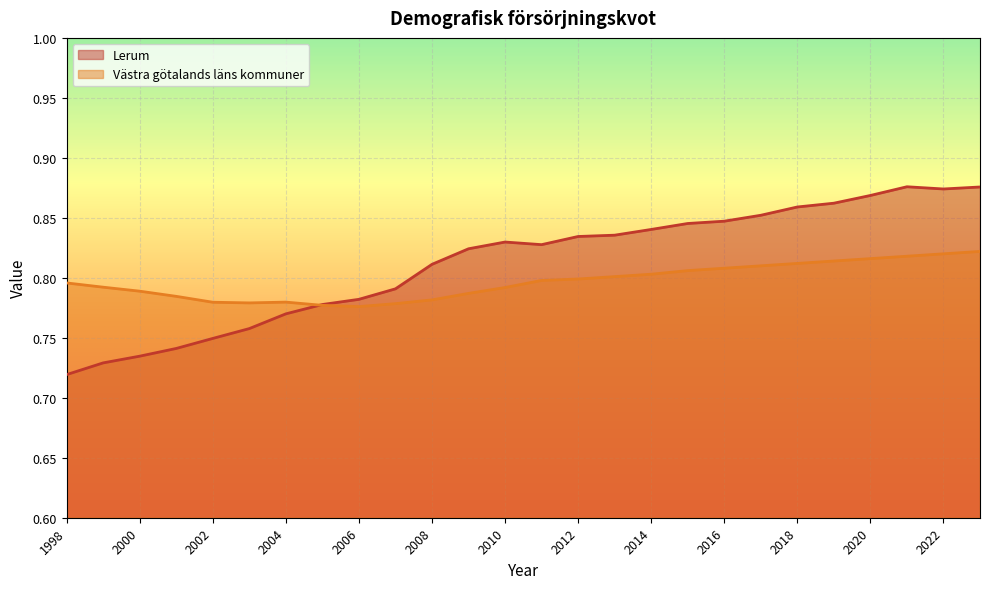

Count the Lerum values in the range 0 to 1.

26